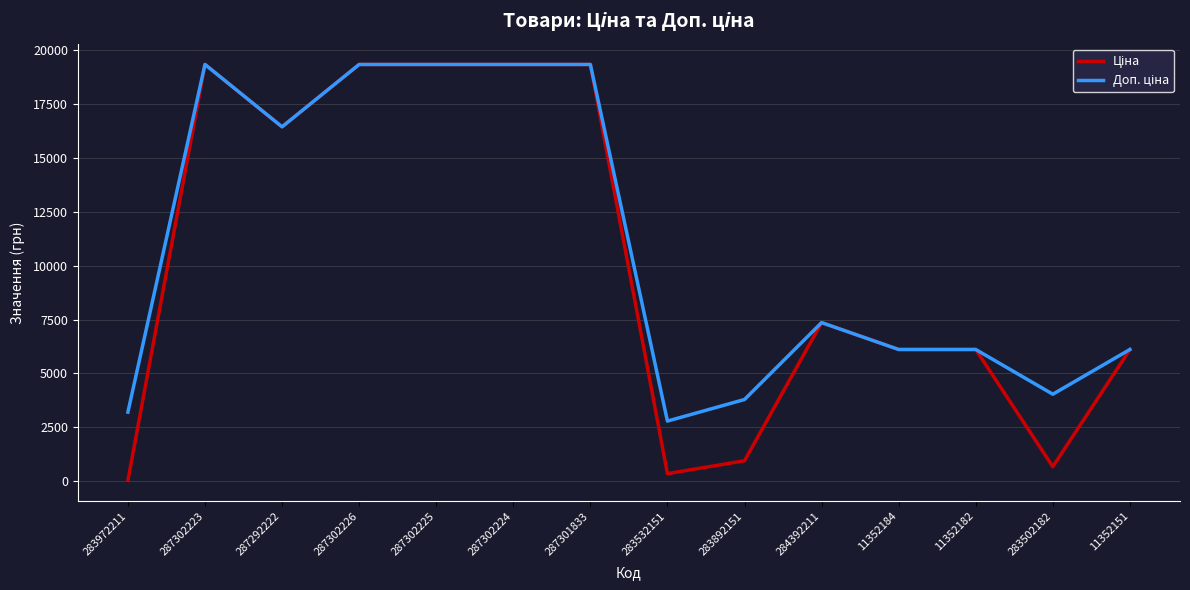

Does the chart display data point markers on the line(s)?

No